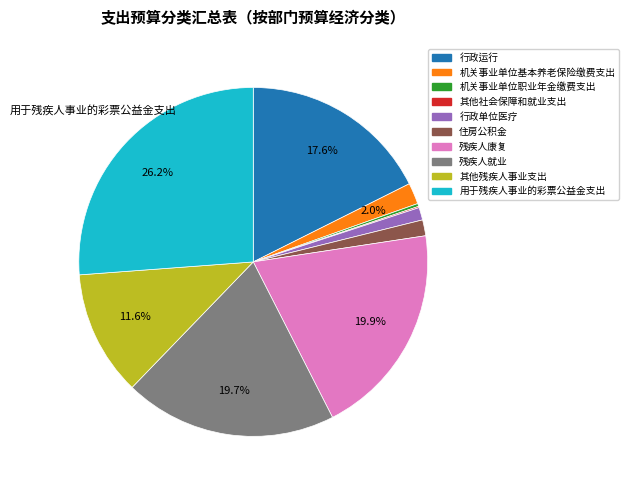

Does any single category account for the majority?

No